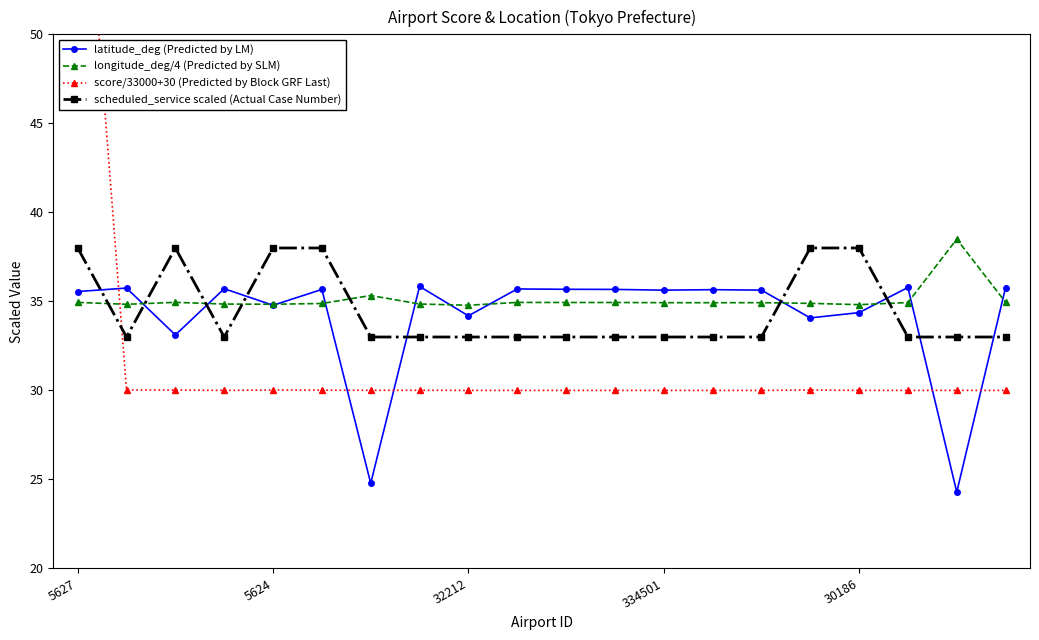

The score/33000+30 (Predicted by Block GRF Last) series shows 45.5 at 10. True or false?

False